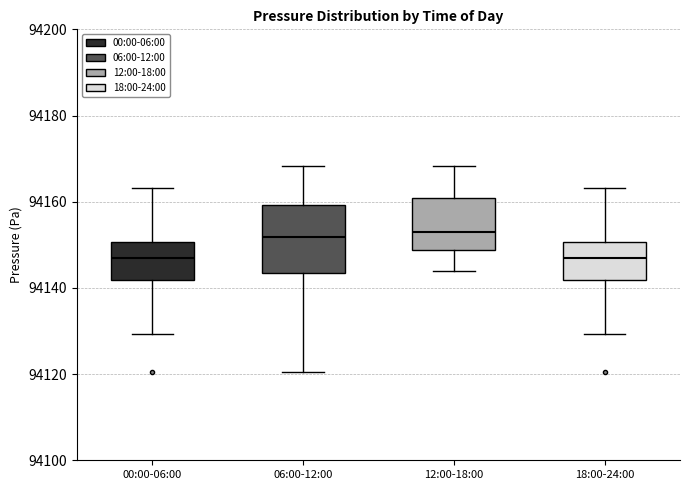

Which box is the tallest, from its lower edge to its upper edge?

06:00-12:00